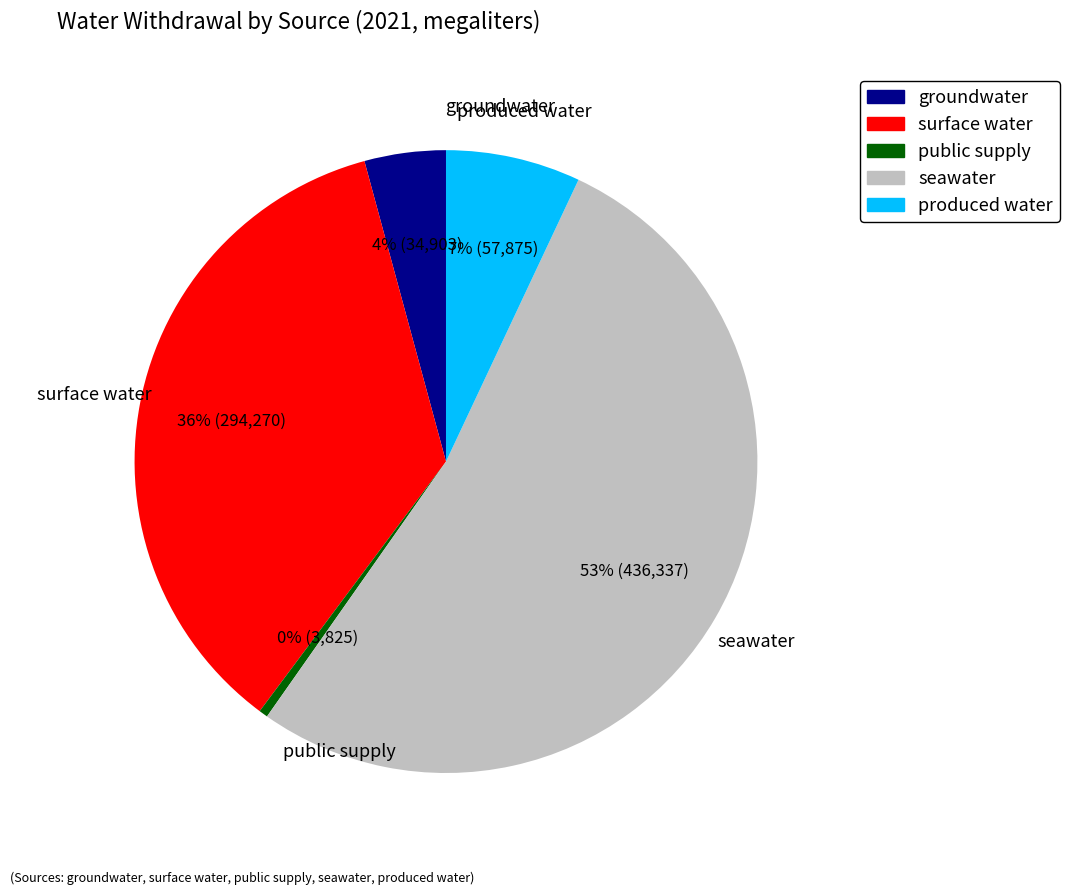

What percentage is the seawater slice, to the nearest percent?

53%